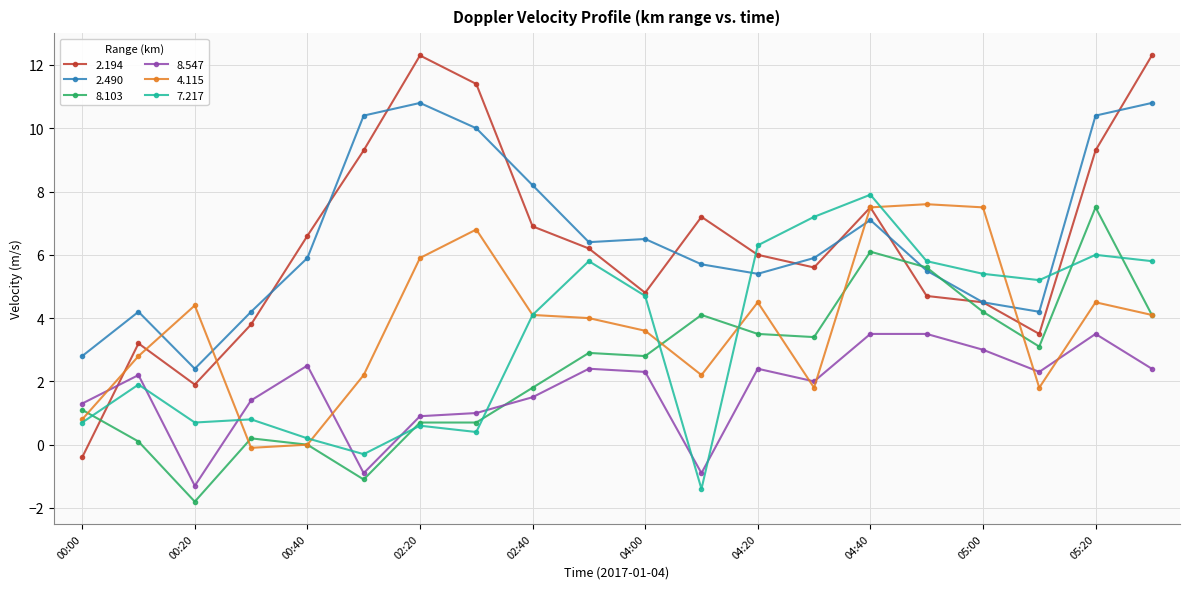

Count the number of categories in the chart.

20